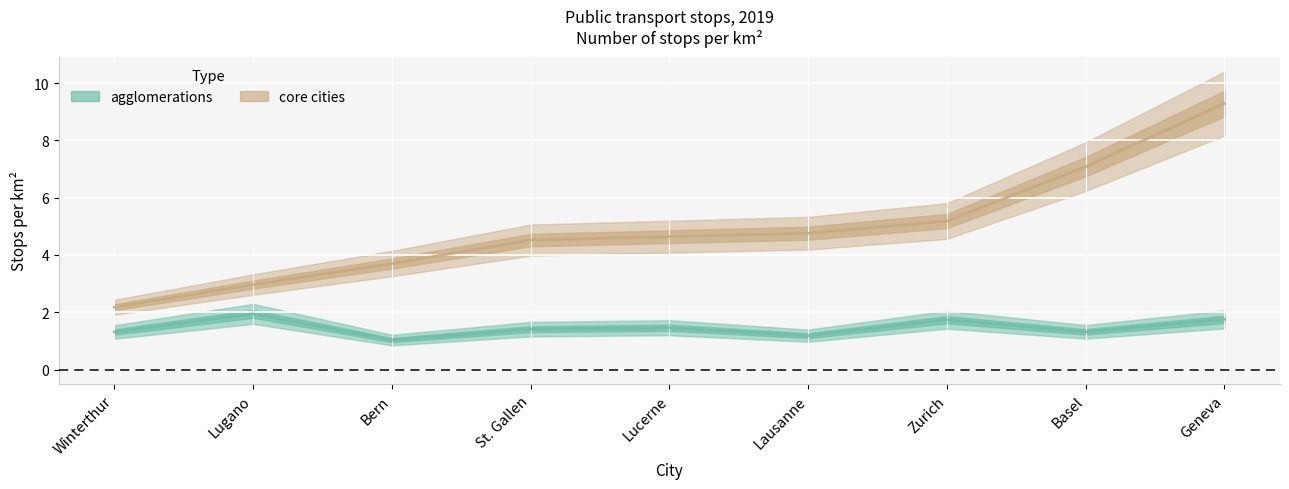

What is the label of the 9th point from the right?

Winterthur